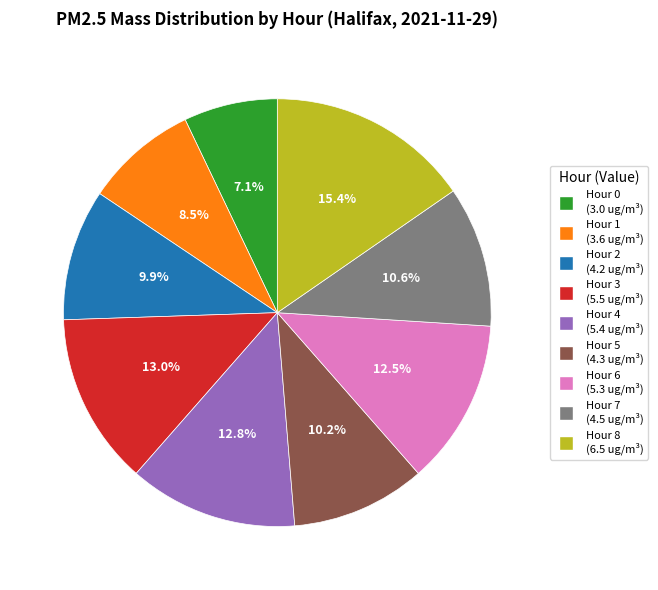

Approximately how many times larger is the value at Hour 4 compared to Hour 1?

1.5